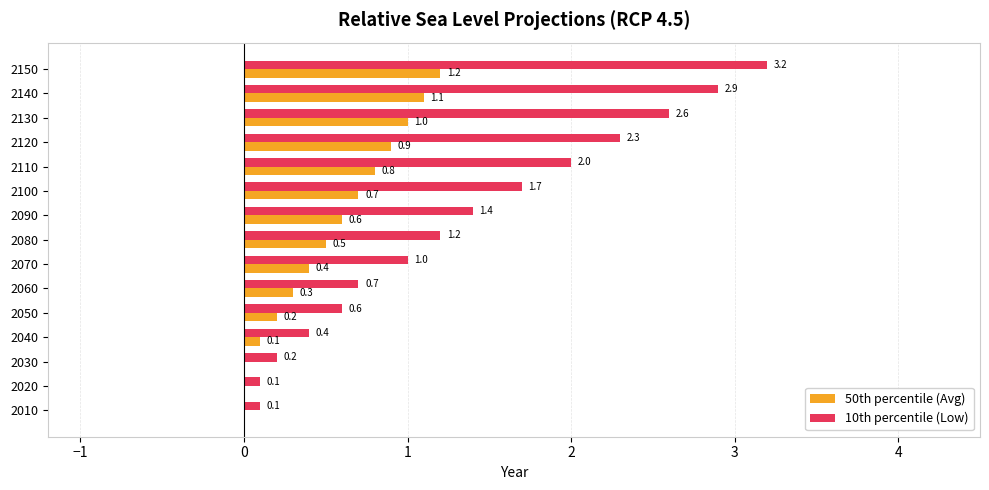

Is the value of 10th percentile (Low) at 2090 greater than the value of 50th percentile (Avg) at 2020?

Yes